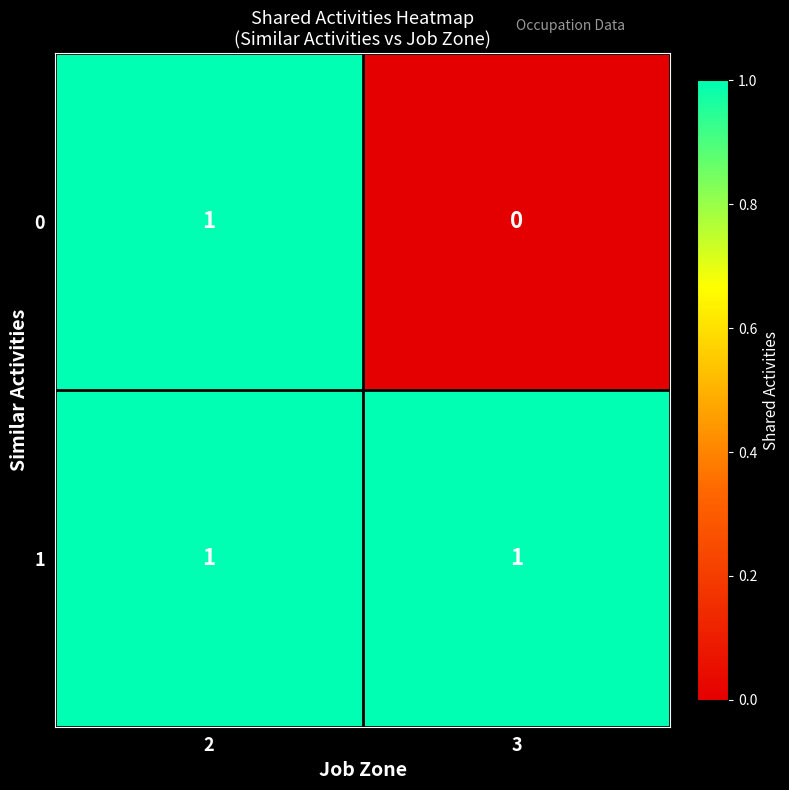

What is the difference between the highest and lowest values at 3?

1